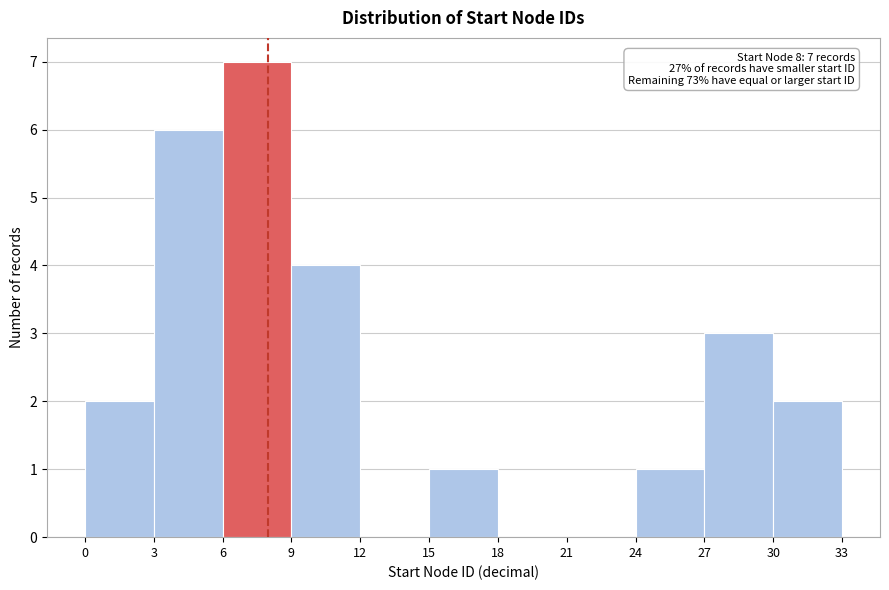

Over which range of the x-axis is the bar tallest?

6 to 9